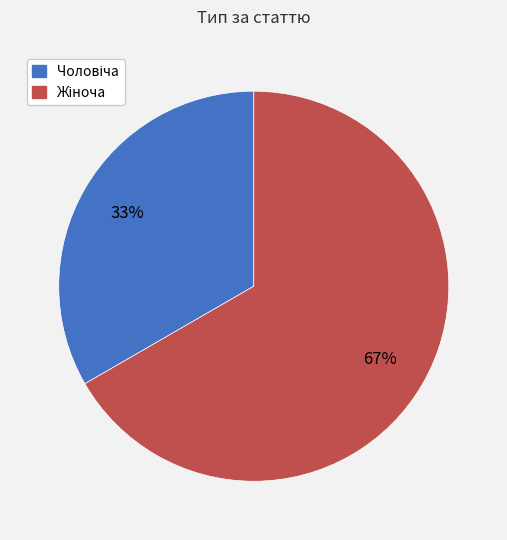

To the nearest percent, what is the average slice percentage?

50%